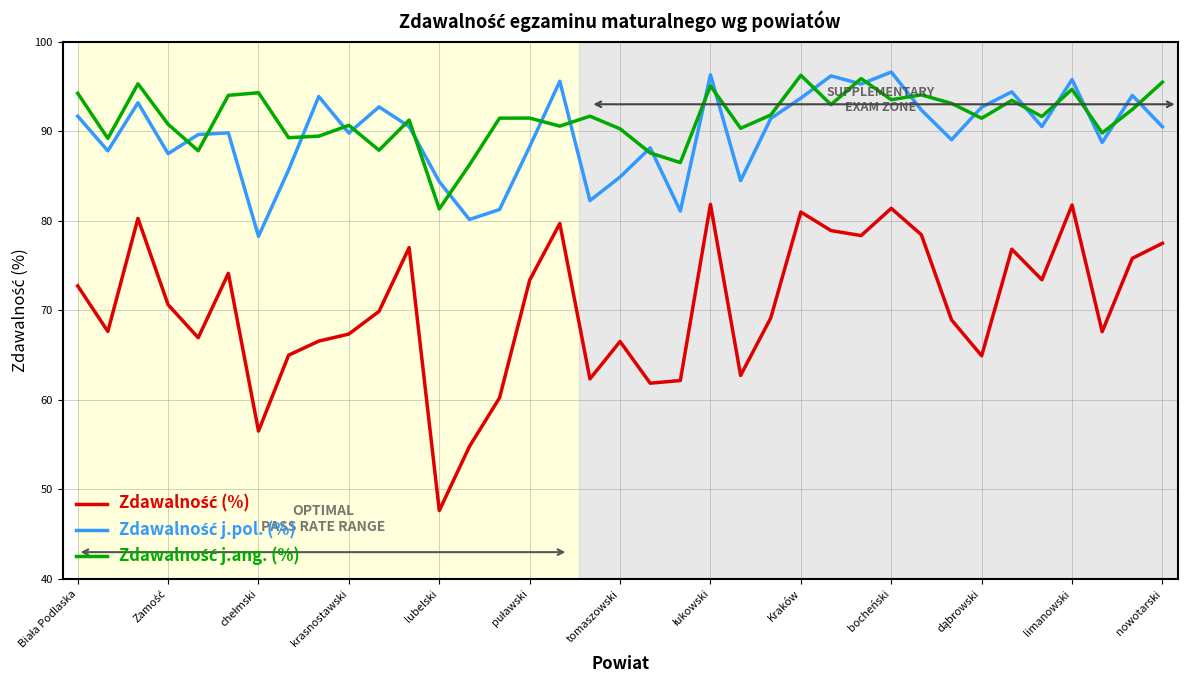

What is the maximum value shown in the chart?

96.6